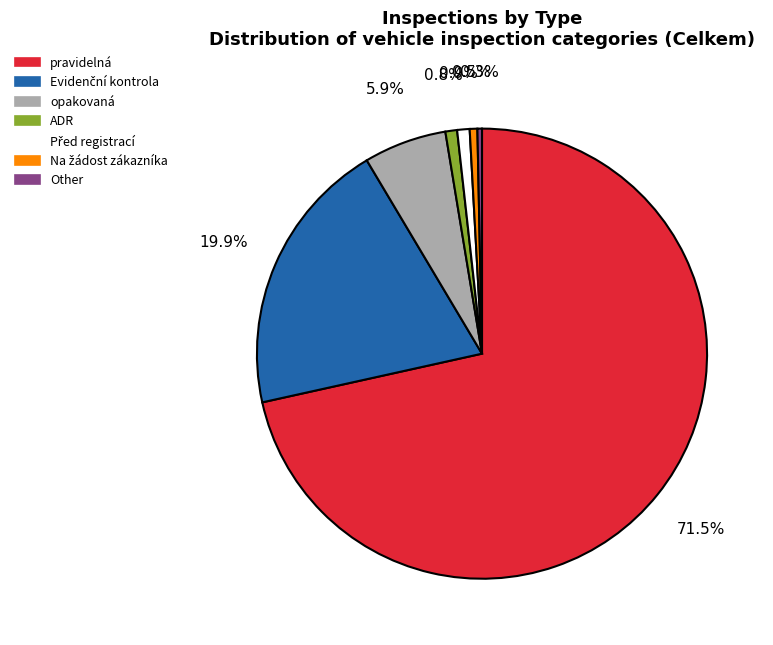

What portion of the pie excludes ADR?

99.2%